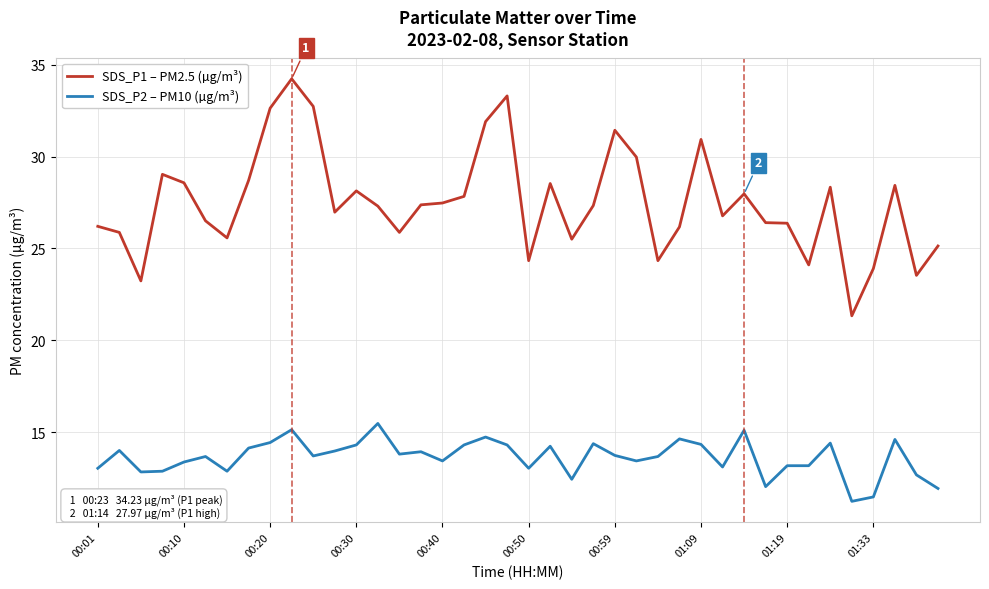

Which series has the largest total across all categories?

SDS_P1 – PM2.5 (µg/m³)